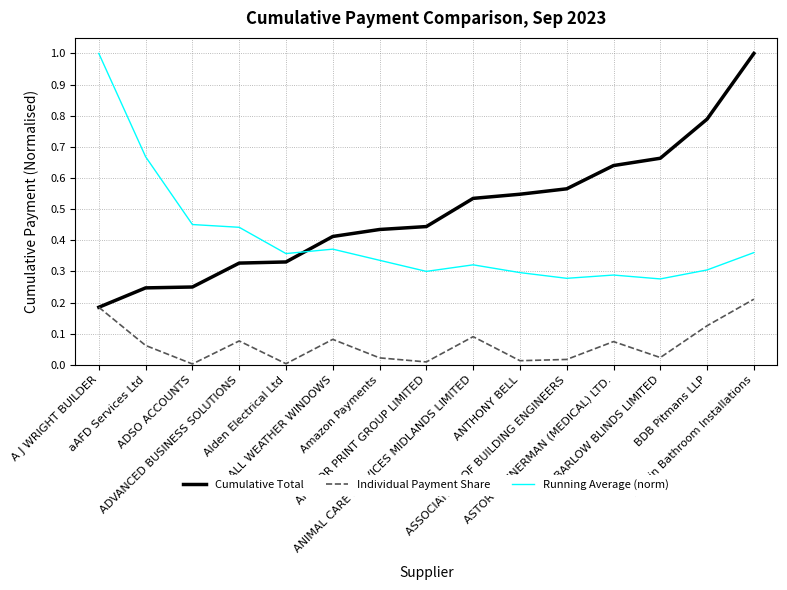

Which series has the largest total across all categories?

Cumulative Total